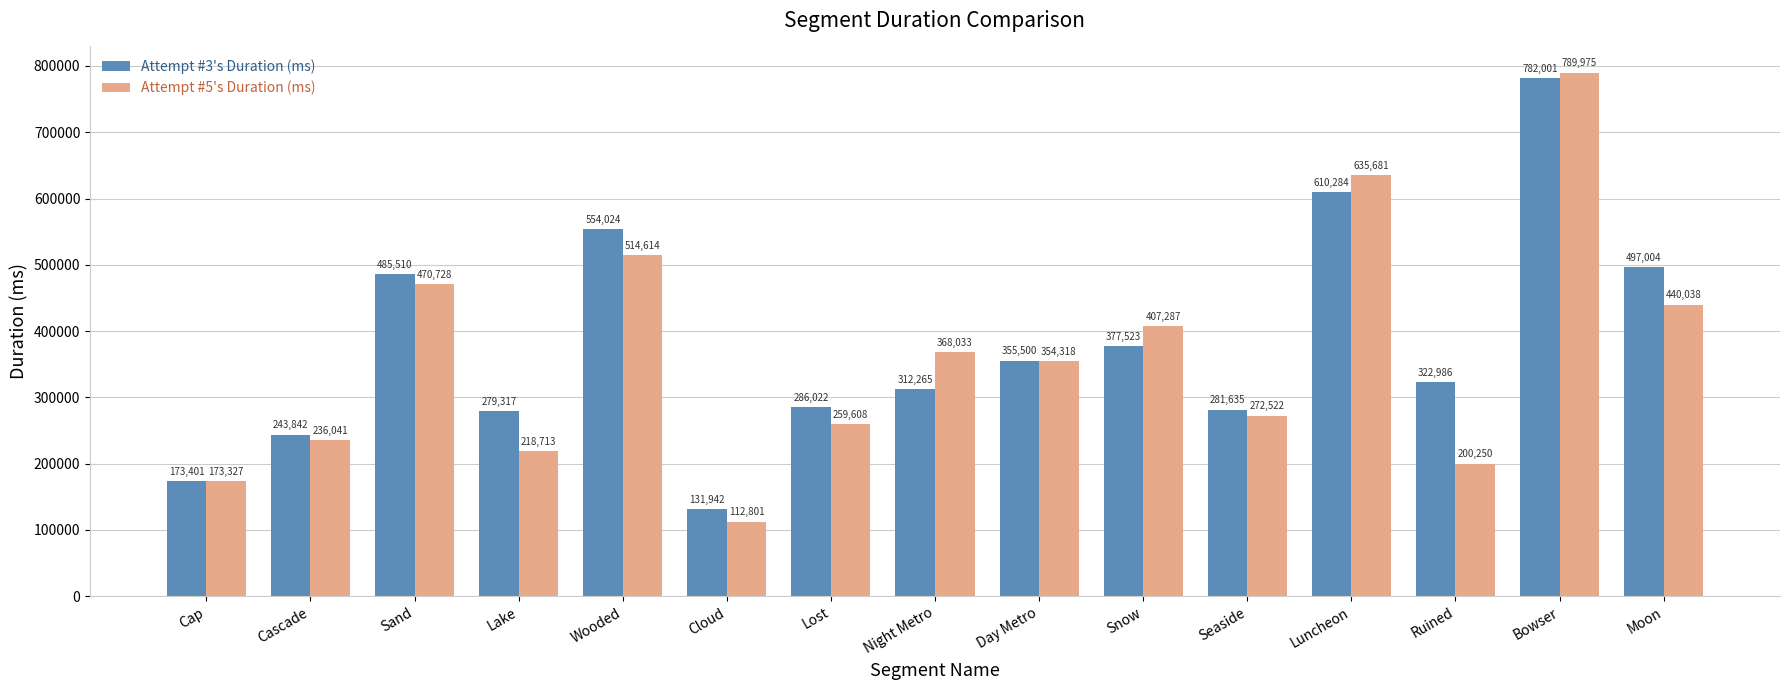

What is the label of the 11th bar from the right?

Wooded